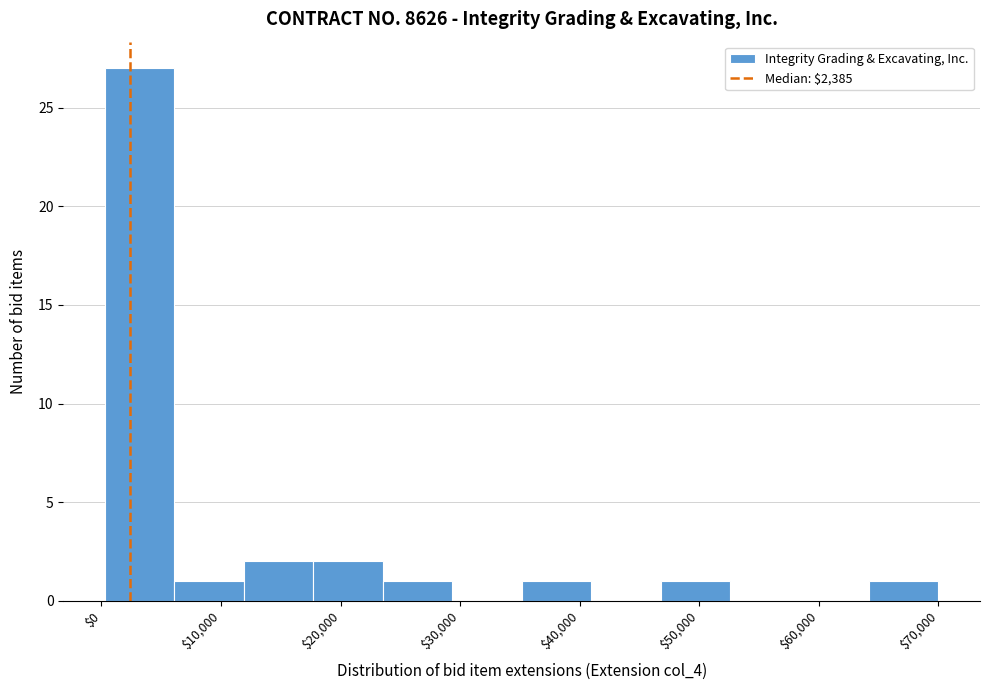

How tall is the bar that spans 35000 to 41000 on the x-axis? Neither the bar edges nor the heights are printed on the chart, so give them approximately, as read against the axes.

1